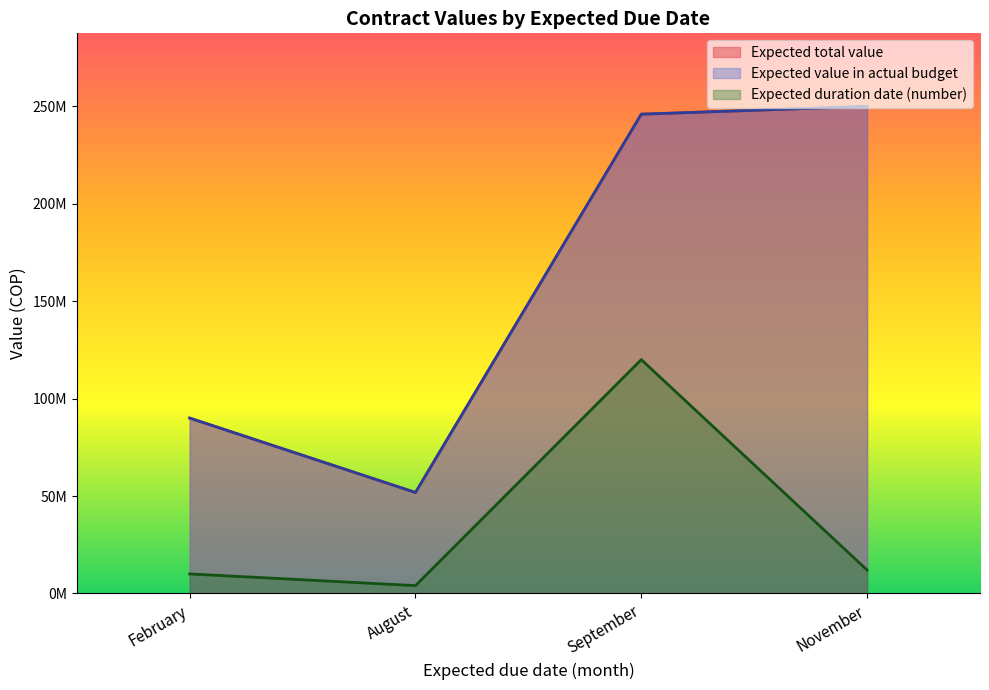

Does the chart display data point markers on the line(s)?

No